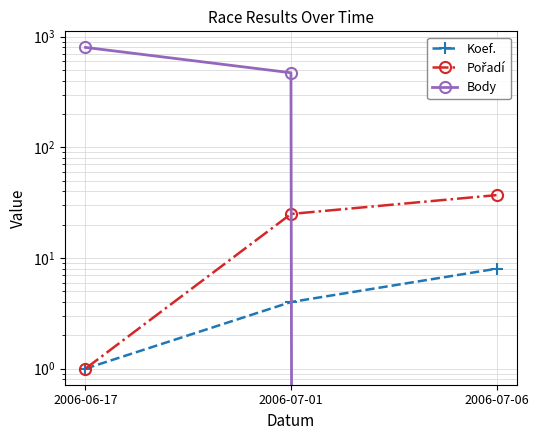

What is the sum of the Koef. values at 2006-07-06 and 2006-07-01?

12